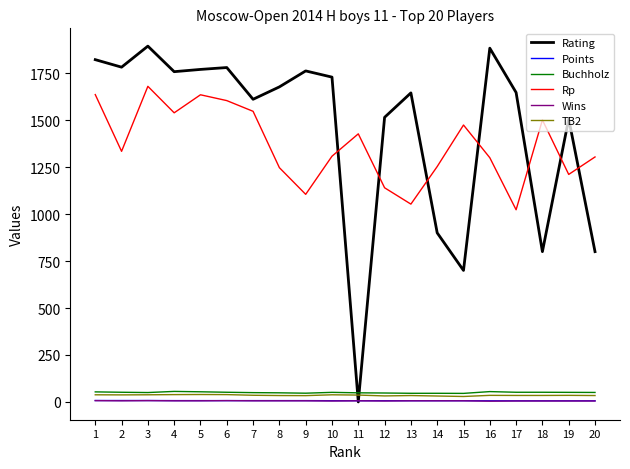

Between 3 and 9, which series saw the biggest shift?

Rp